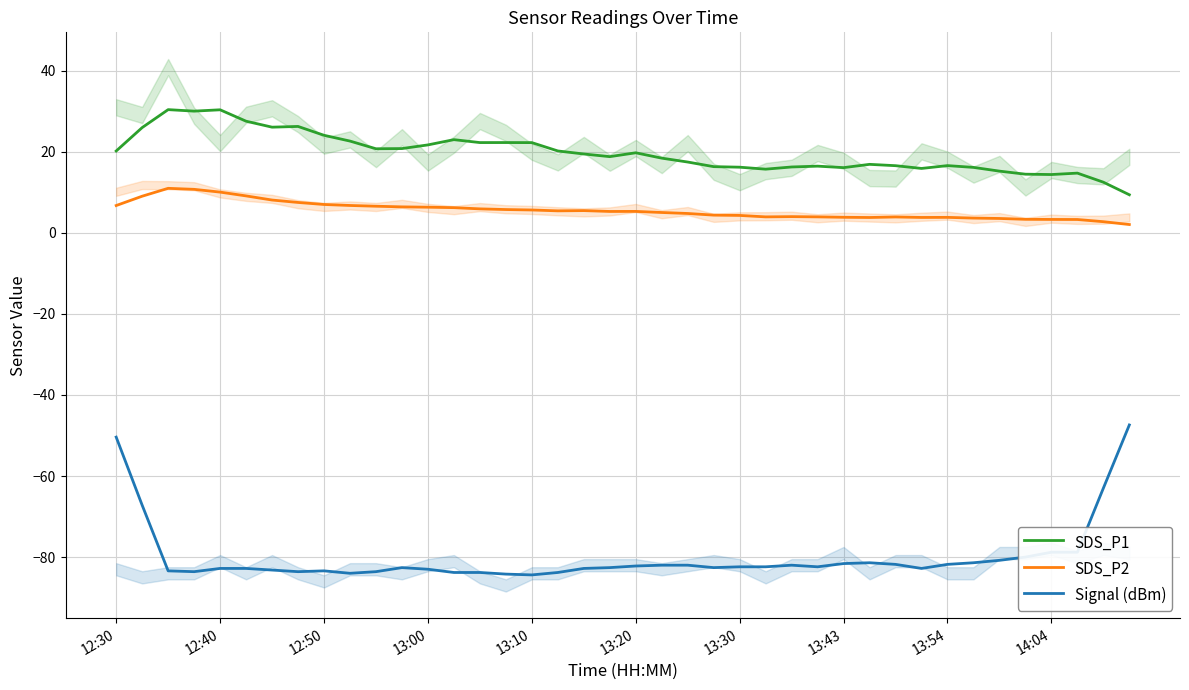

What is the approximate value of SDS_P1 at 22?

17.5